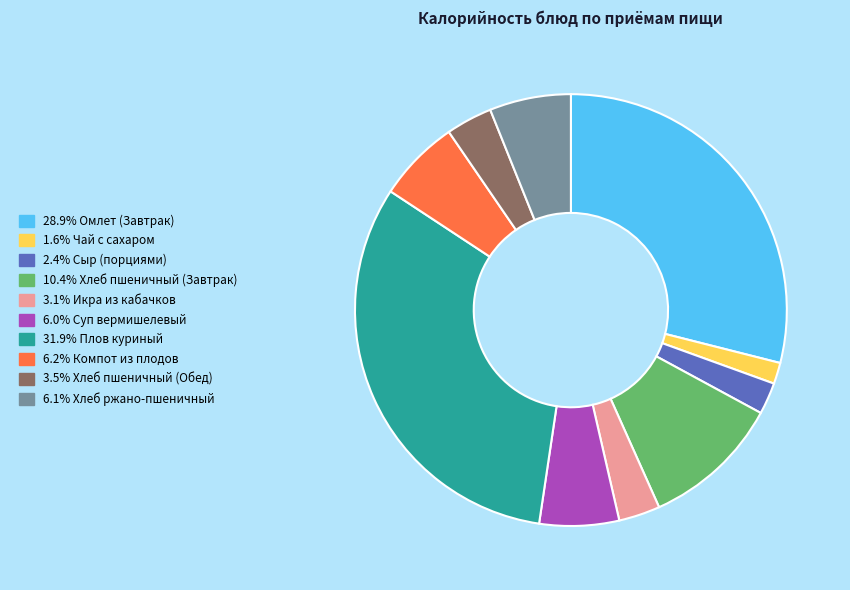

Is there a majority slice in this chart?

No